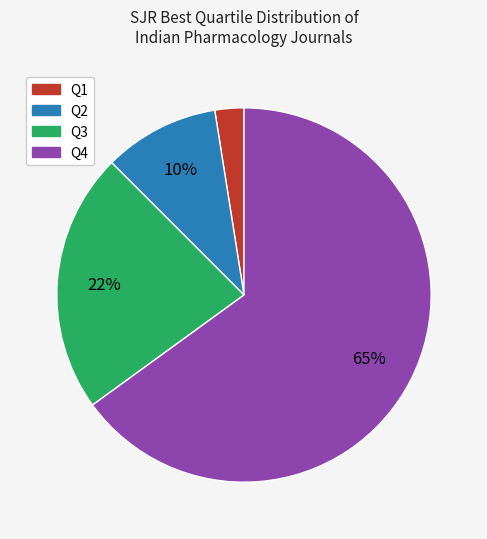

Rank the categories by value from highest to lowest.

Q4, Q3, Q2, Q1